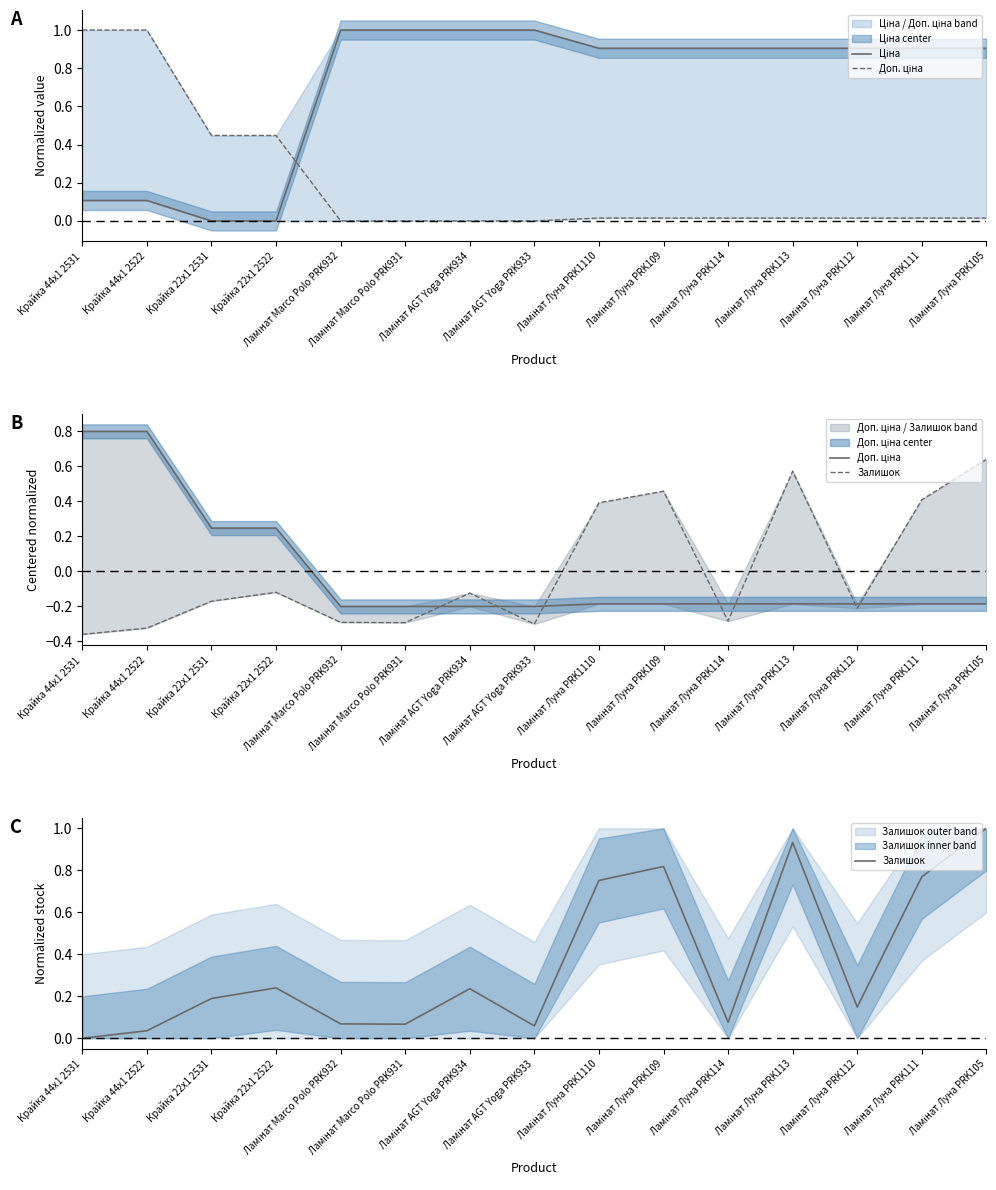

Count the number of categories in the chart.

15